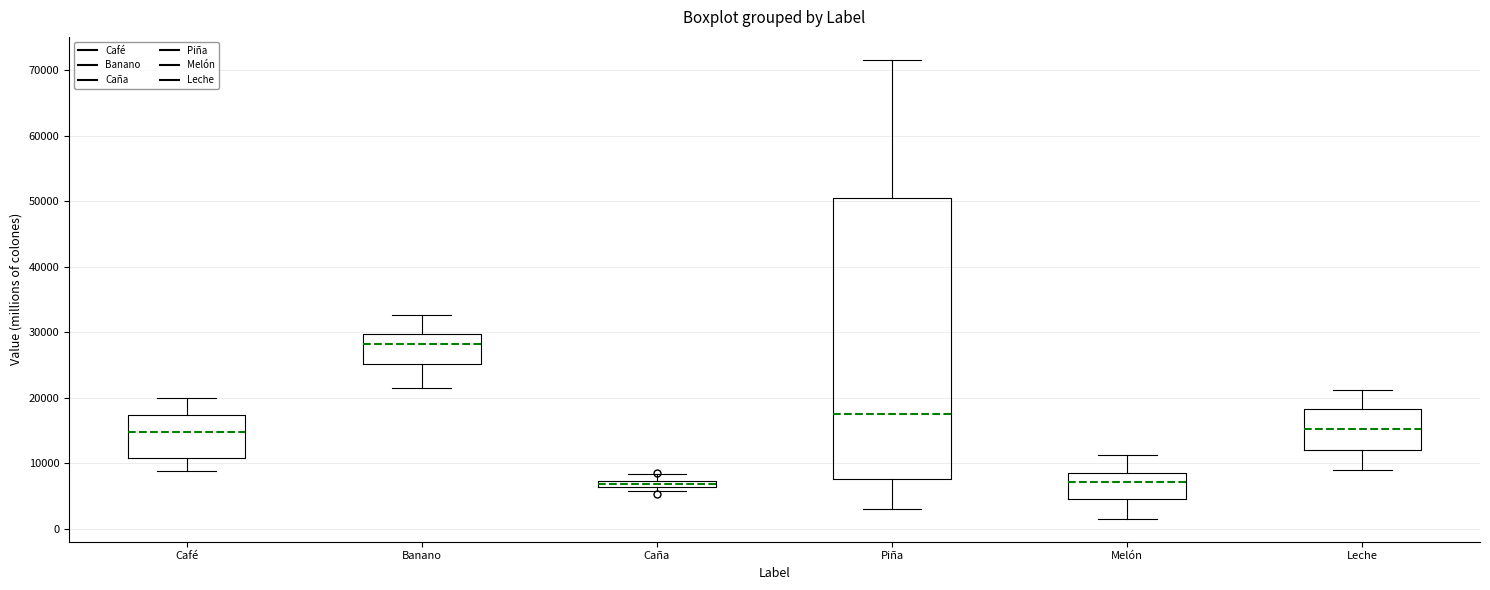

Where is the upper edge of the box for Leche on the y-axis? The values are not printed on the chart, so give them approximately, as read against the axis.

18000